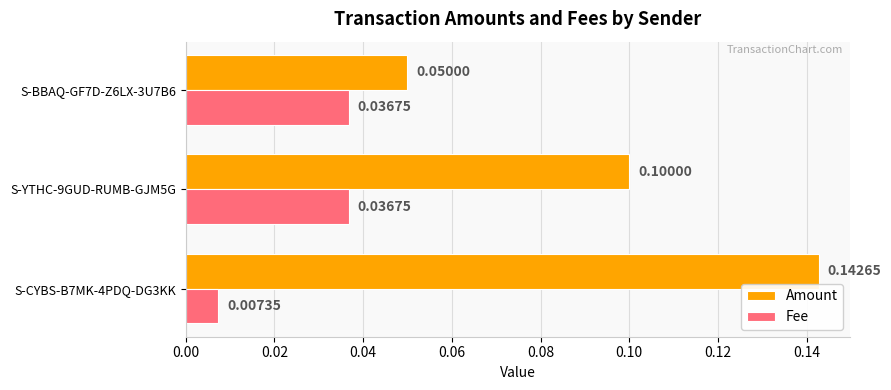

At which category is the sum across all series the highest?

S-CYBS-B7MK-4PDQ-DG3KK